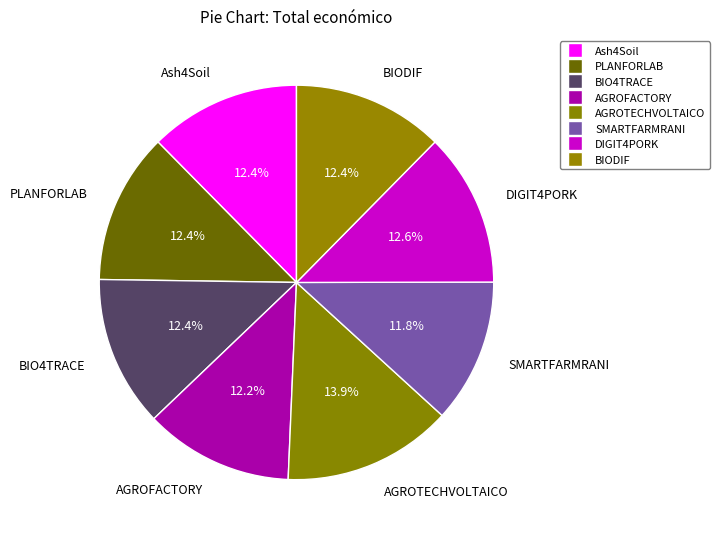

Which category has the biggest portion of the pie?

AGROTECHVOLTAICO